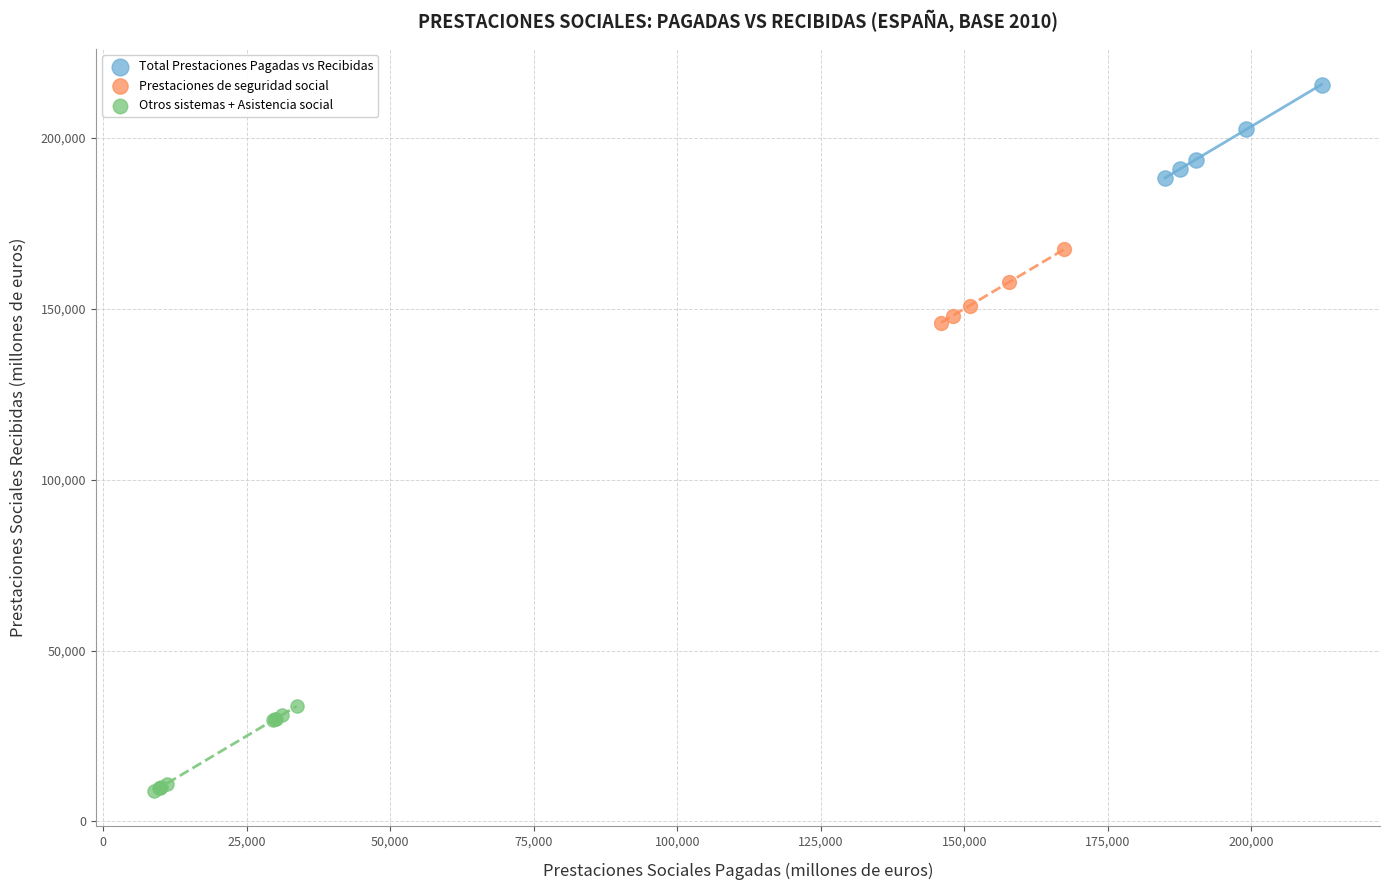

Which series reaches the minimum Y coordinate?

Otros sistemas + Asistencia social